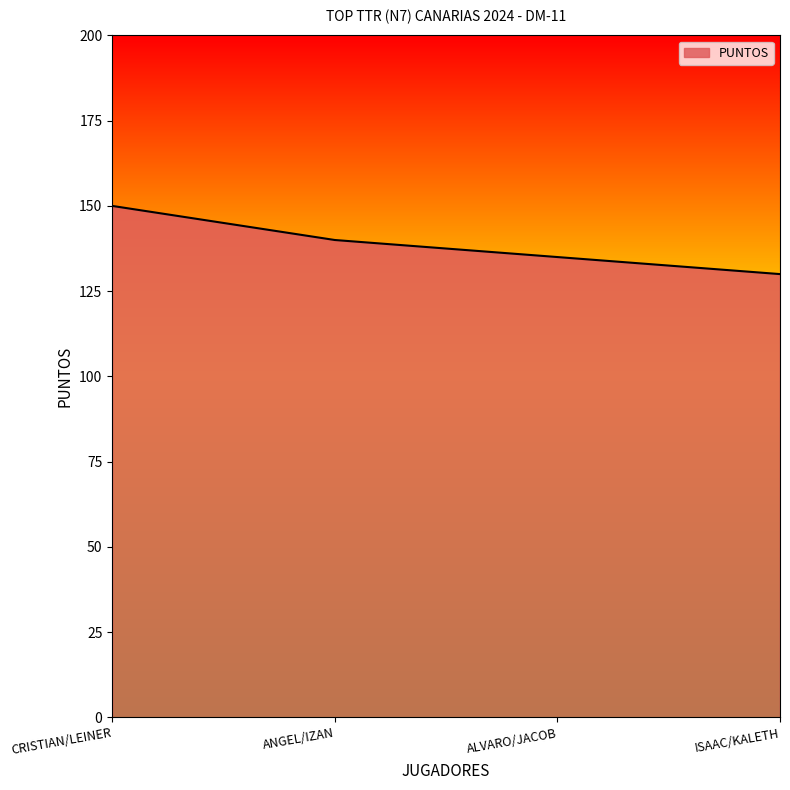

How many lines are shown in the chart?

1